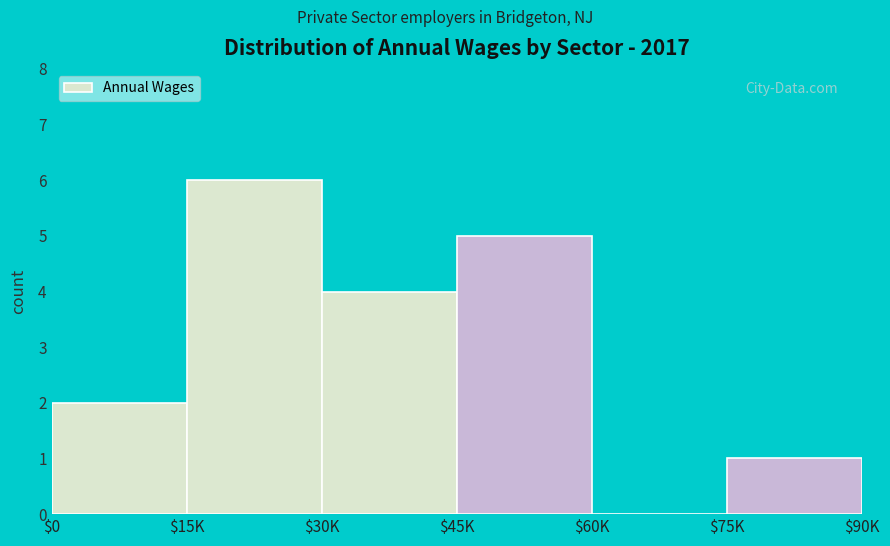

Which label corresponds to the largest value in the chart?

$15K